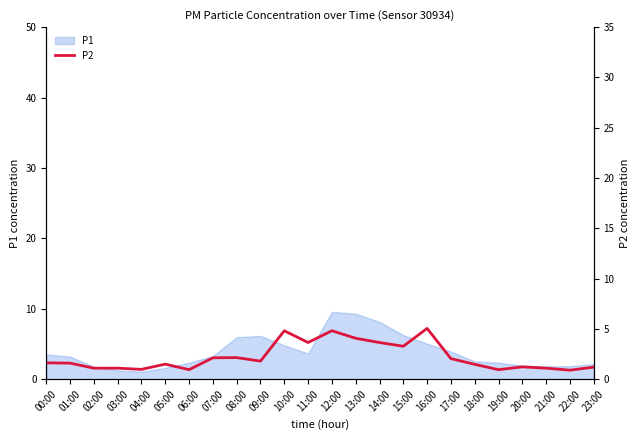

Which has a higher value, 17:00 or 01:00?

17:00